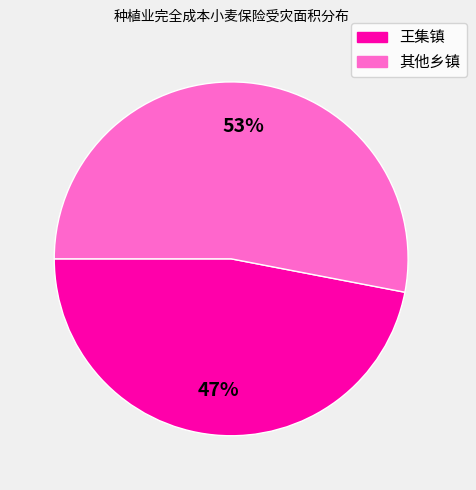

To the nearest percent, what is the difference between the largest and smallest slice percentages?

6%